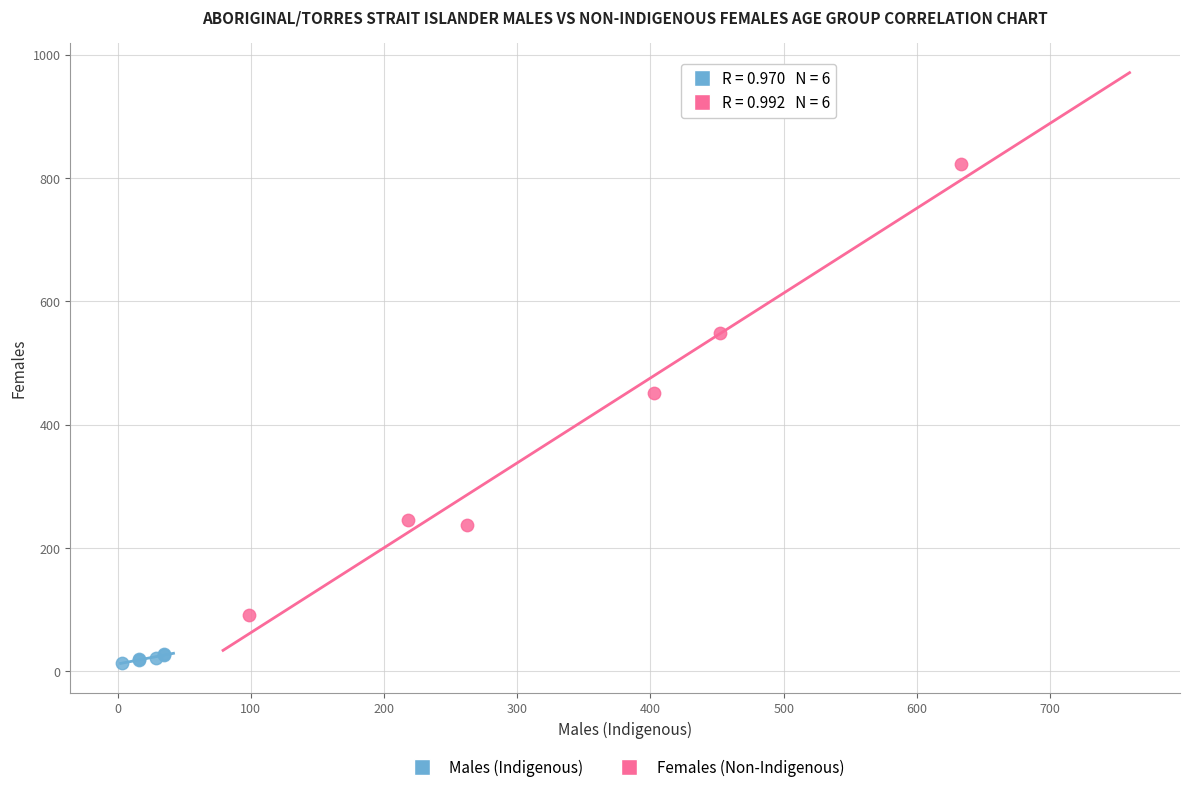

Which series has the largest Y range (max minus min)?

Females (Non-Indigenous)